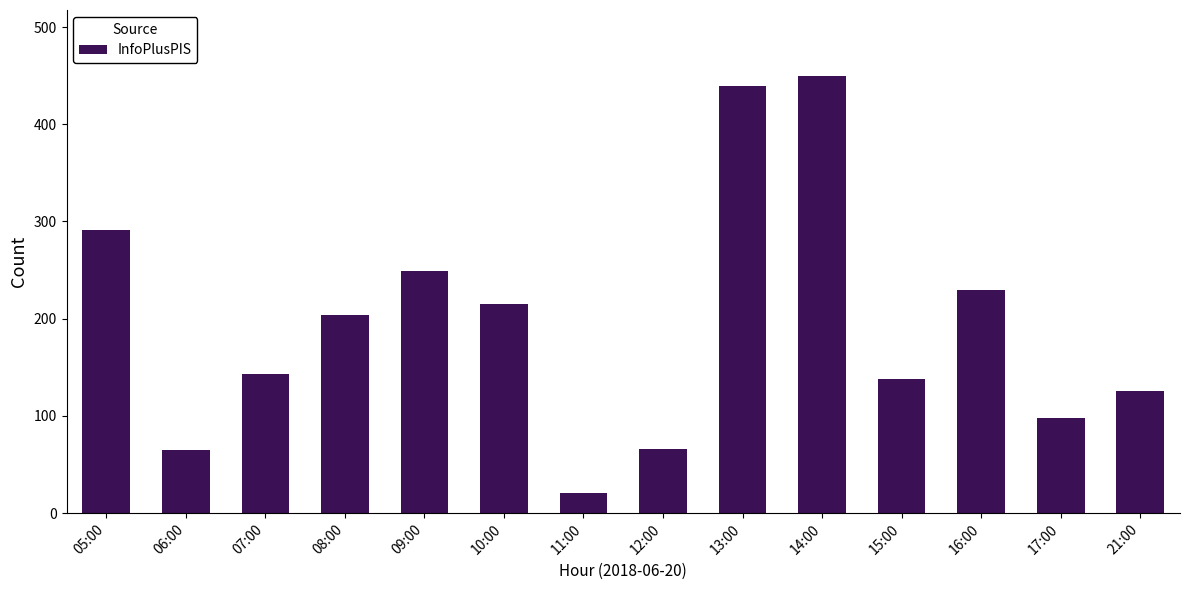

Where does the data first go above 204?

05:00